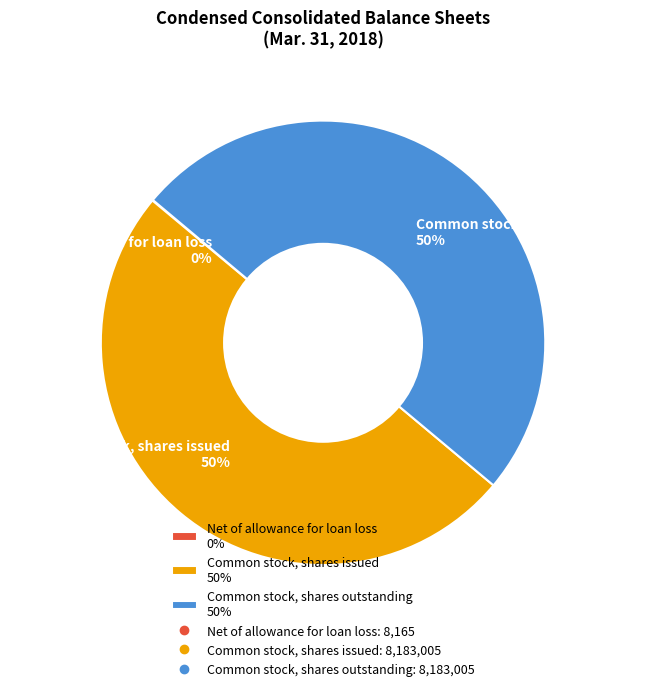

Is the sum of Common stock, shares issued 50% and Common stock, shares outstanding 50% greater than half?

Yes